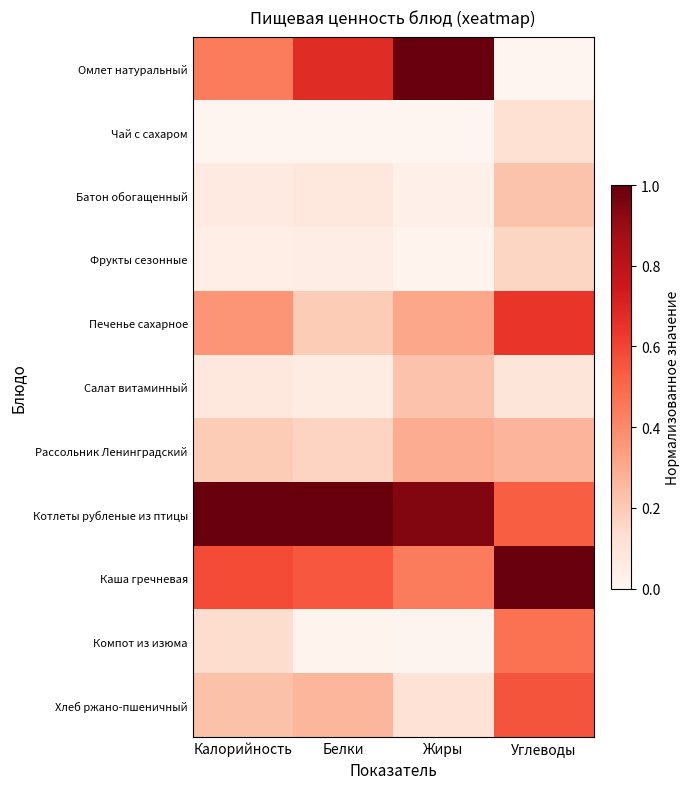

Reading left to right, extract all data points from this chart.

Омлет натуральный: Калорийность=0.4	Белки=0.7	Жиры=1.0	Углеводы=0.0
Чай с сахаром: Калорийность=0.0	Белки=0.0	Жиры=0.0	Углеводы=0.1
Батон обогащенный: Калорийность=0.1	Белки=0.1	Жиры=0.0	Углеводы=0.2
Фрукты сезонные: Калорийность=0.0	Белки=0.0	Жиры=0.0	Углеводы=0.2
Печенье сахарное: Калорийность=0.4	Белки=0.2	Жиры=0.3	Углеводы=0.6
Салат витаминный: Калорийность=0.1	Белки=0.1	Жиры=0.2	Углеводы=0.1
Рассольник Ленинградский: Калорийность=0.2	Белки=0.2	Жиры=0.3	Углеводы=0.3
Котлеты рубленые из птицы: Калорийность=1.0	Белки=1.0	Жиры=0.9	Углеводы=0.5
Каша гречневая: Калорийность=0.6	Белки=0.5	Жиры=0.4	Углеводы=1.0
Компот из изюма: Калорийность=0.1	Белки=0.0	Жиры=0.0	Углеводы=0.5
Хлеб ржано-пшеничный: Калорийность=0.2	Белки=0.3	Жиры=0.1	Углеводы=0.6